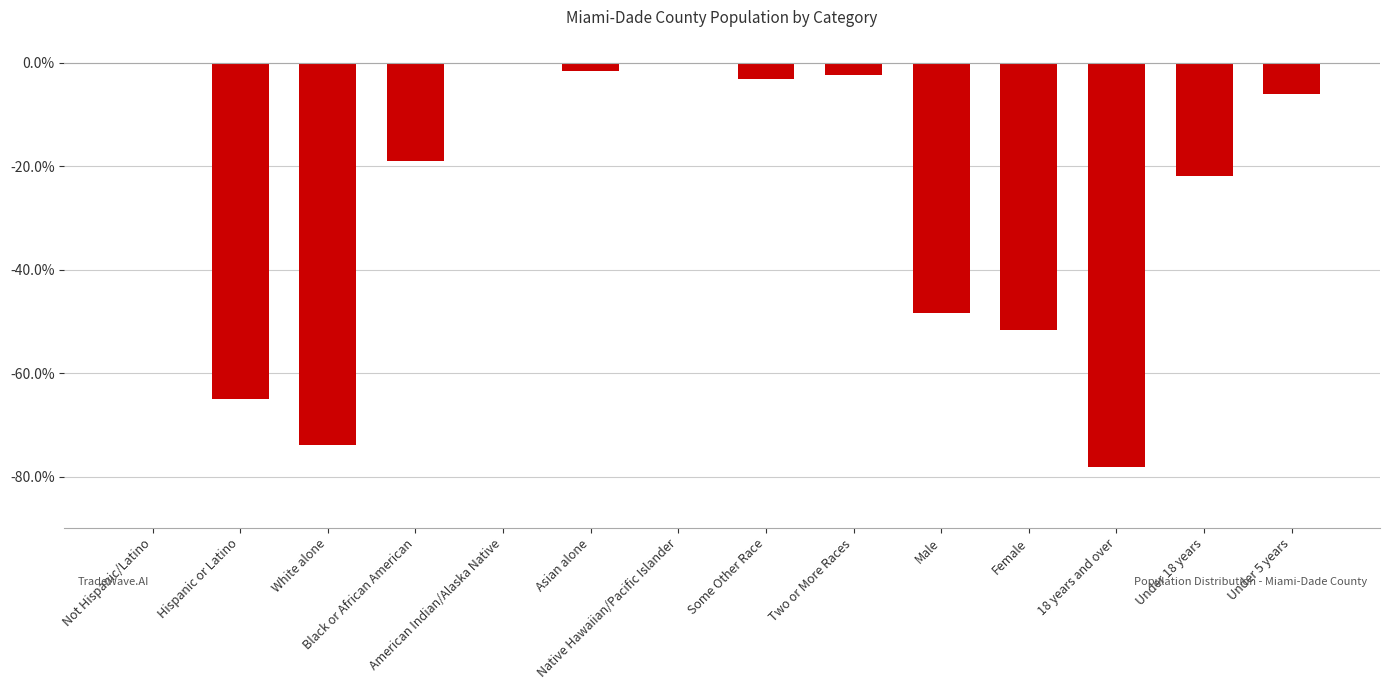

The chart shows a value of -20.2 at Hispanic or Latino. True or false?

False